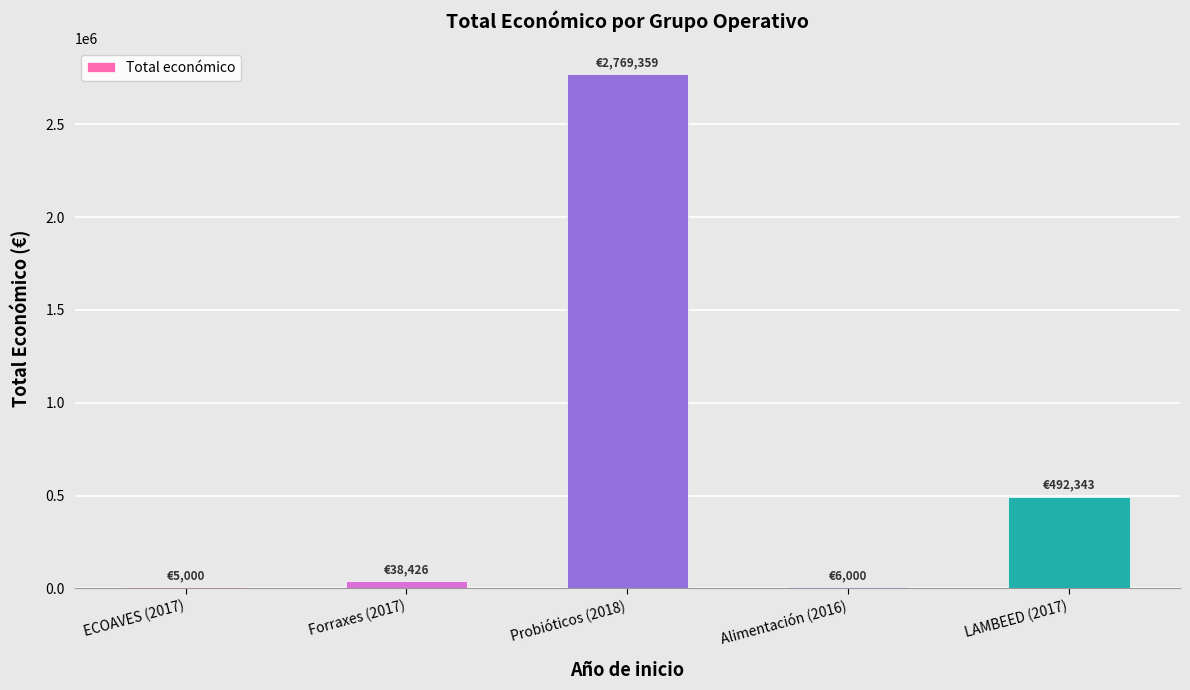

What is the sum of all values?

3311128